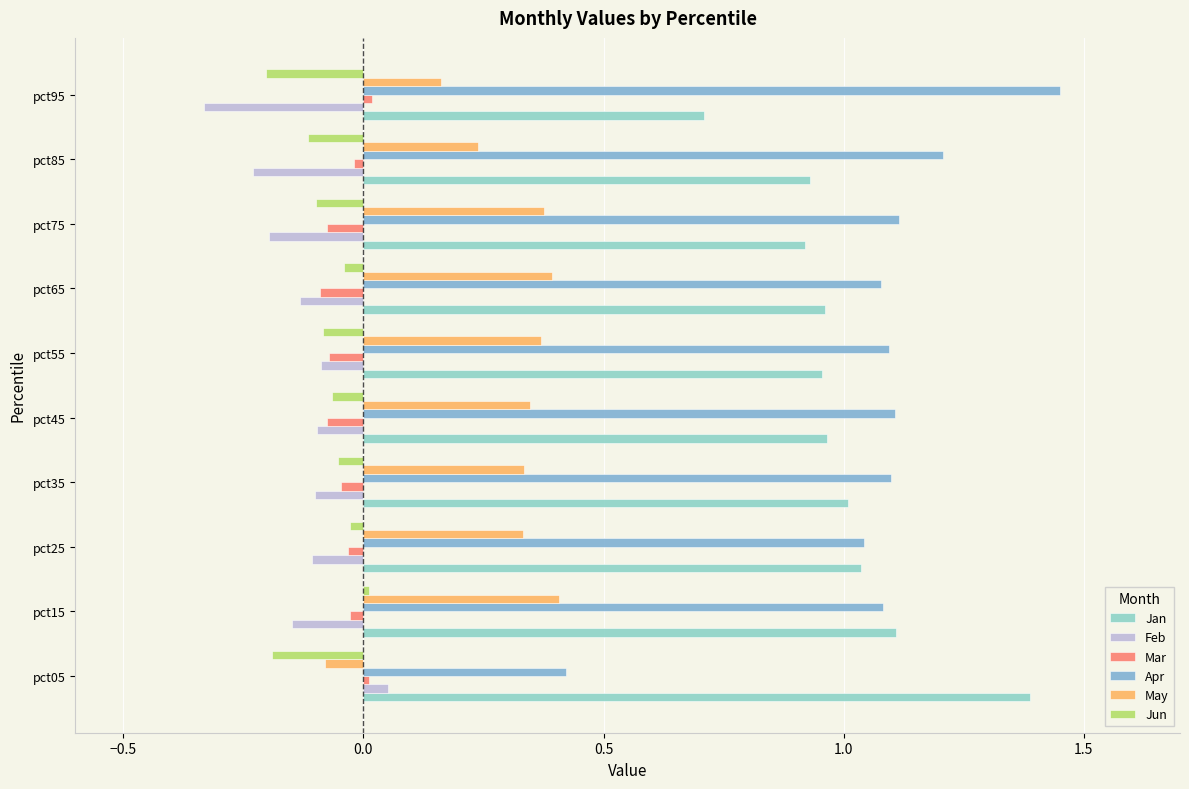

At which category is the sum across all series the highest?

pct15